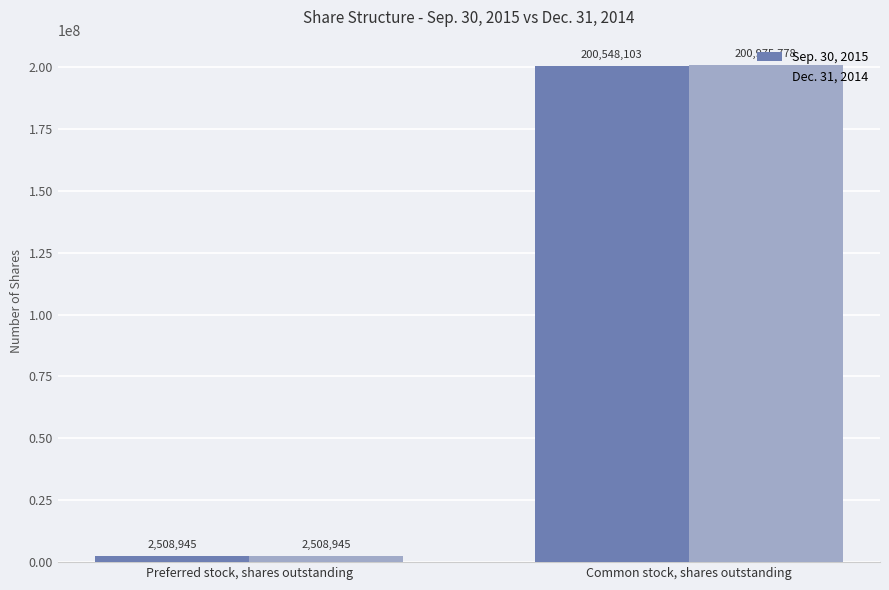

Which label corresponds to the largest value in the chart?

Common stock, shares outstanding